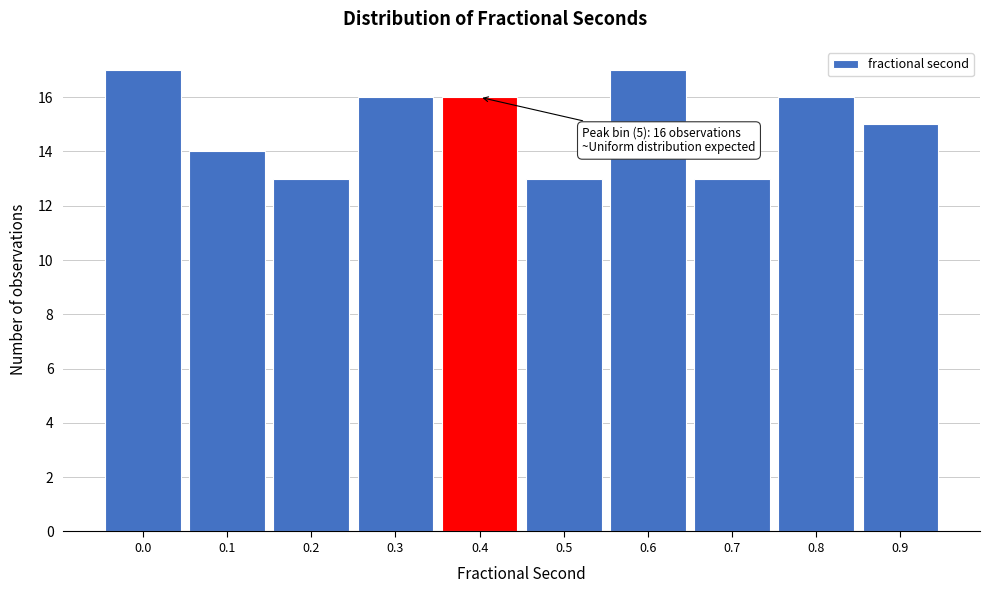

Reading right to left, transcribe all the data shown in this chart.

0.9=15	0.8=16	0.7=13	0.6=17	0.5=13	0.4=16	0.3=16	0.2=13	0.1=14	0.0=17